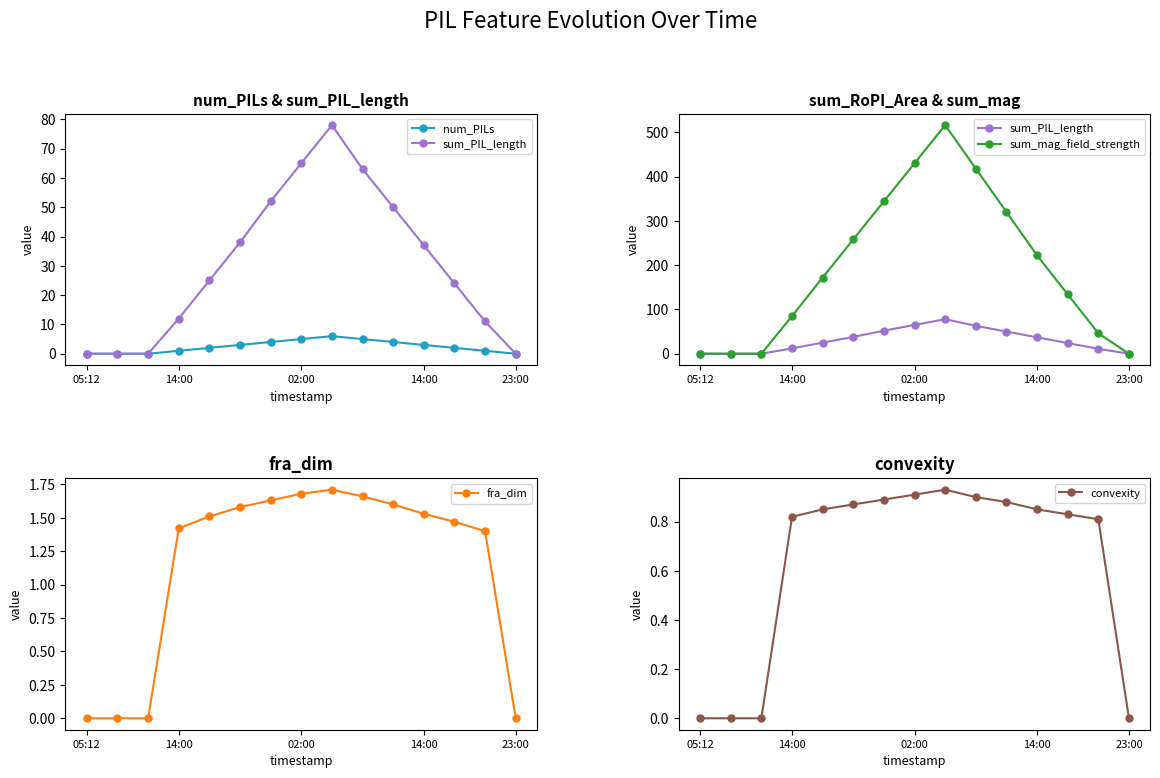

True or false: sum_PIL_length has a value of -42.4 at 05:12.

False